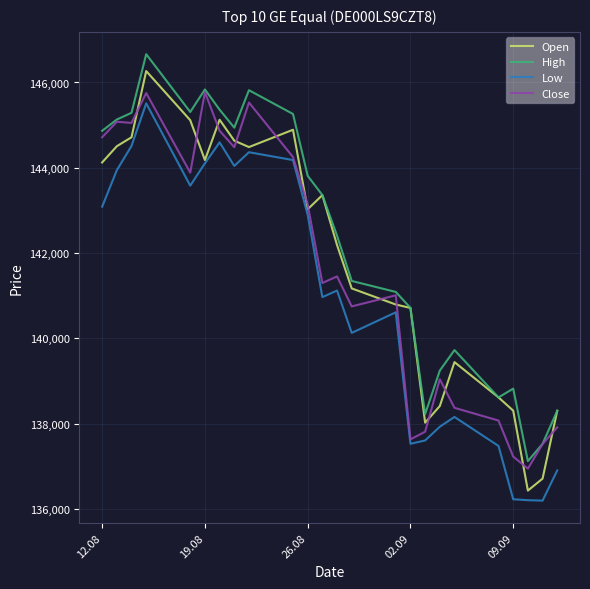

What is the highest value of the Close series?

145773